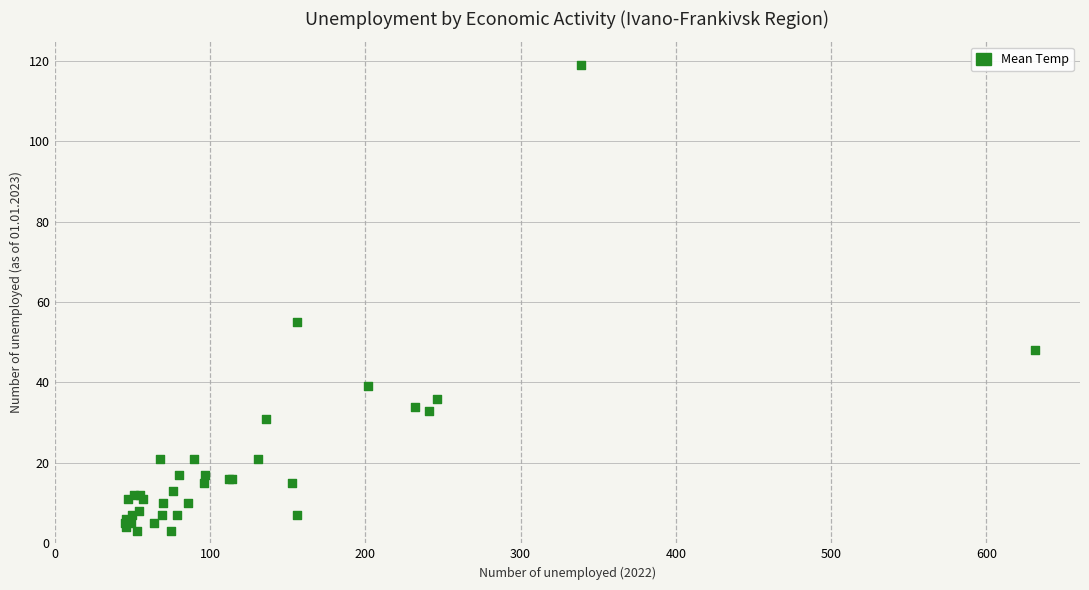

What Y value in the scatter plot is closest to 61?

55